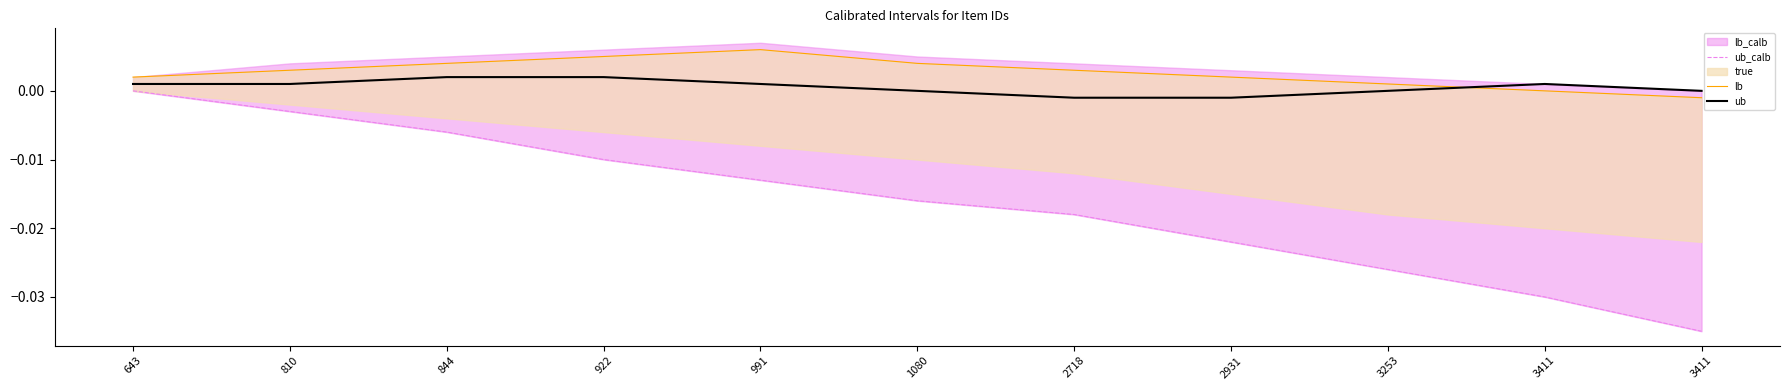

The true series shows 0.0 at 643. True or false?

True